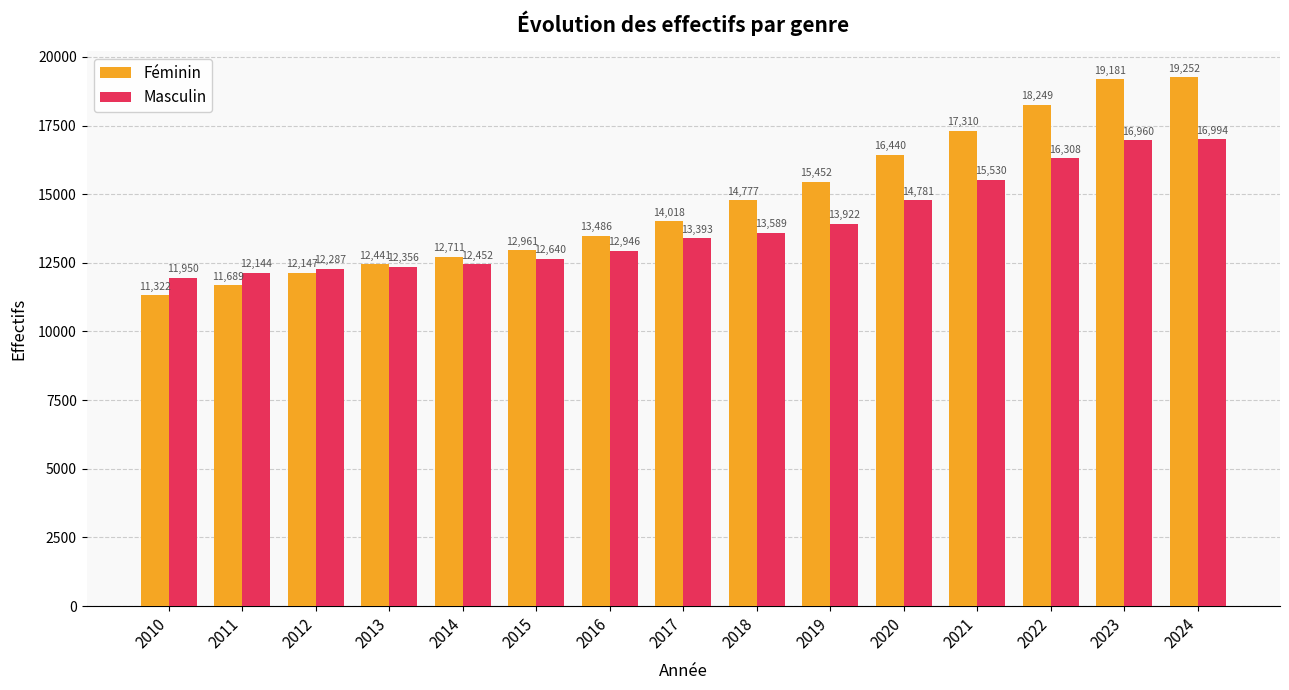

At which category is the sum across all series the highest?

2024